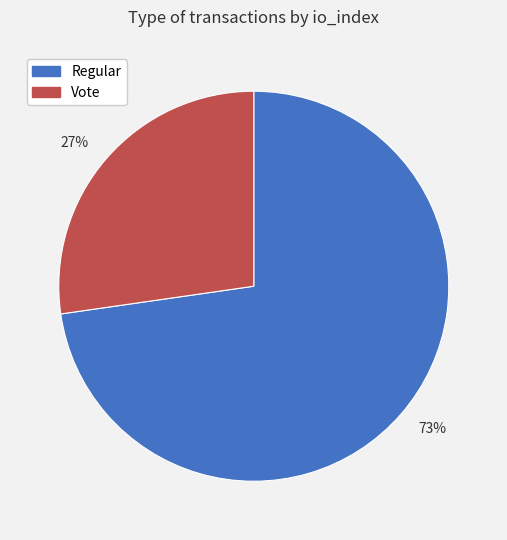

How many slices are in this pie chart?

2